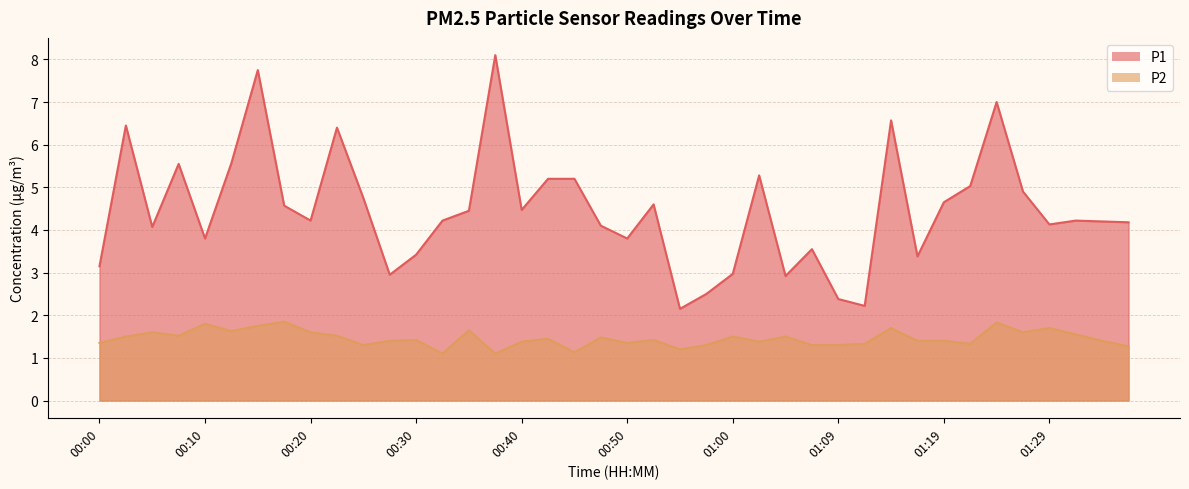

Which series has the largest total across all categories?

P1